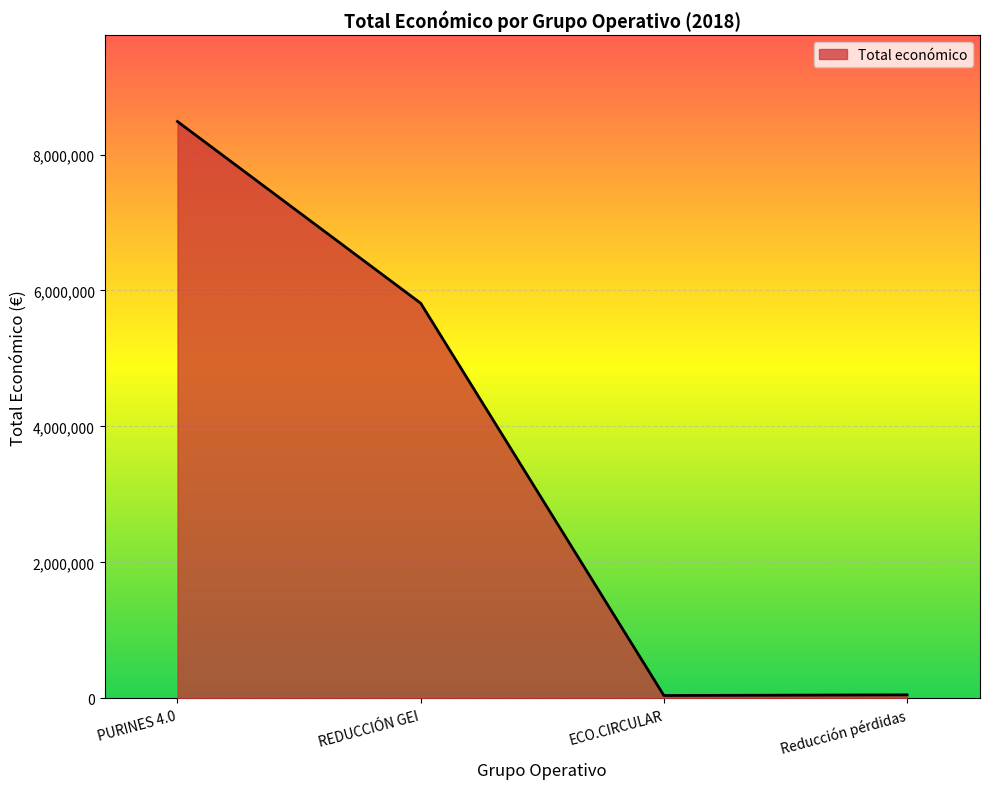

Which category has the highest value across all series?

PURINES 4.0